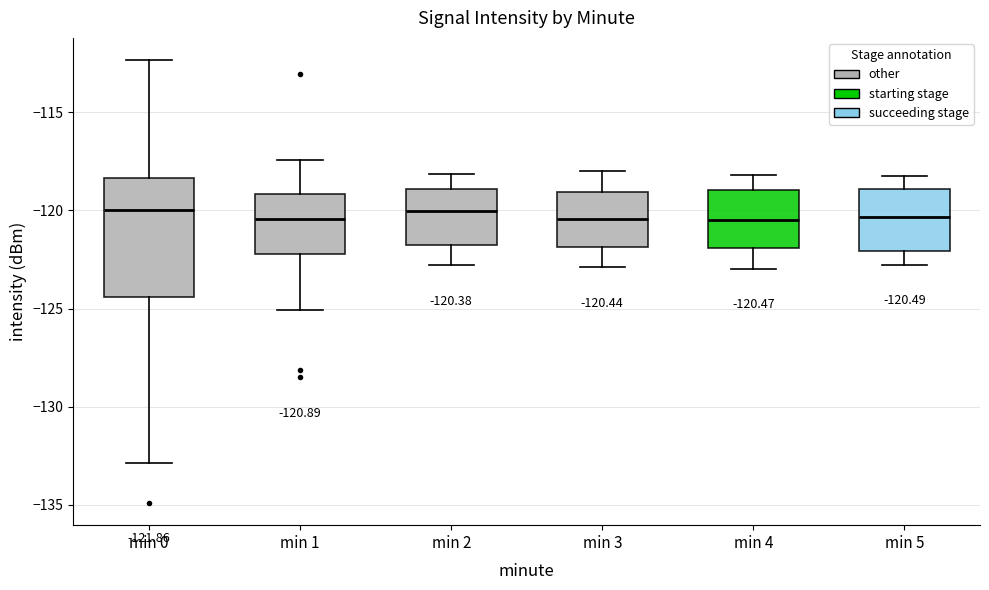

Which box is the tallest, from its lower edge to its upper edge?

min 0